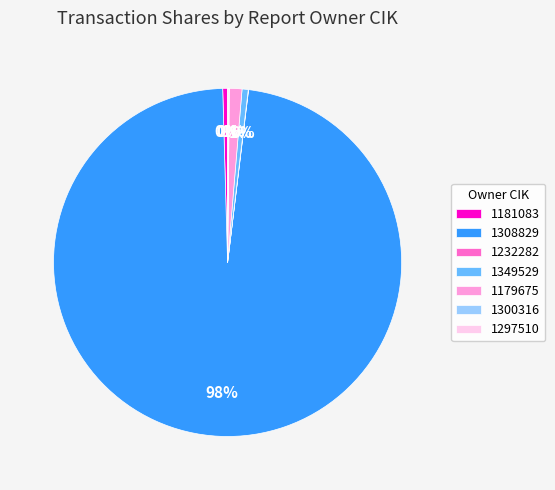

Combined, do 1349529 and 1181083 account for over 50%?

No